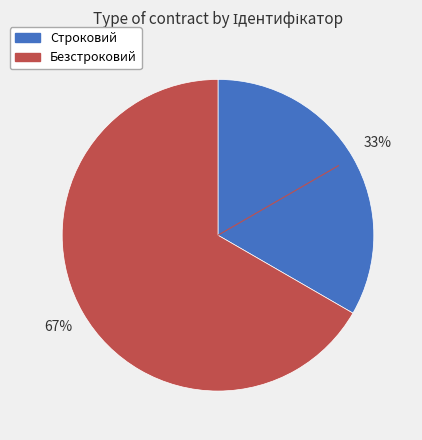

Is there a majority slice in this chart?

Yes